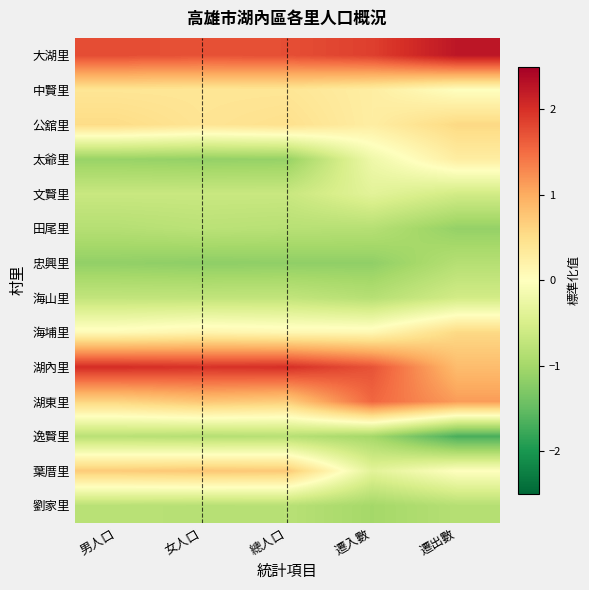

Reading left to right, what are all the values shown in this chart?

大湖里: 男人口=1.8	女人口=1.7	總人口=1.7	遷入數=1.9	遷出數=2.3
中賢里: 男人口=0.4	女人口=0.4	總人口=0.4	遷入數=0.3	遷出數=0.0
公舘里: 男人口=0.5	女人口=0.4	總人口=0.5	遷入數=0.3	遷出數=0.6
太爺里: 男人口=-1.1	女人口=-1.1	總人口=-1.1	遷入數=-0.2	遷出數=0.3
文賢里: 男人口=-0.7	女人口=-0.7	總人口=-0.7	遷入數=-0.4	遷出數=-0.6
田尾里: 男人口=-0.8	女人口=-0.8	總人口=-0.8	遷入數=-0.8	遷出數=-1.1
忠興里: 男人口=-1.1	女人口=-1.2	總人口=-1.2	遷入數=-1.2	遷出數=-0.8
海山里: 男人口=-0.7	女人口=-0.7	總人口=-0.7	遷入數=-0.8	遷出數=-0.6
海埔里: 男人口=0.1	女人口=0.2	總人口=0.1	遷入數=0.1	遷出數=0.6
湖內里: 男人口=2.0	女人口=2.0	總人口=2.0	遷入數=1.7	遷出數=0.8
湖東里: 男人口=0.6	女人口=0.8	總人口=0.7	遷入數=1.5	遷出數=1.1
逸賢里: 男人口=-0.8	女人口=-0.8	總人口=-0.8	遷入數=-1.0	遷出數=-1.7
葉厝里: 男人口=0.7	女人口=0.7	總人口=0.7	遷入數=-0.4	遷出數=0.0
劉家里: 男人口=-0.8	女人口=-0.8	總人口=-0.8	遷入數=-1.0	遷出數=-0.8